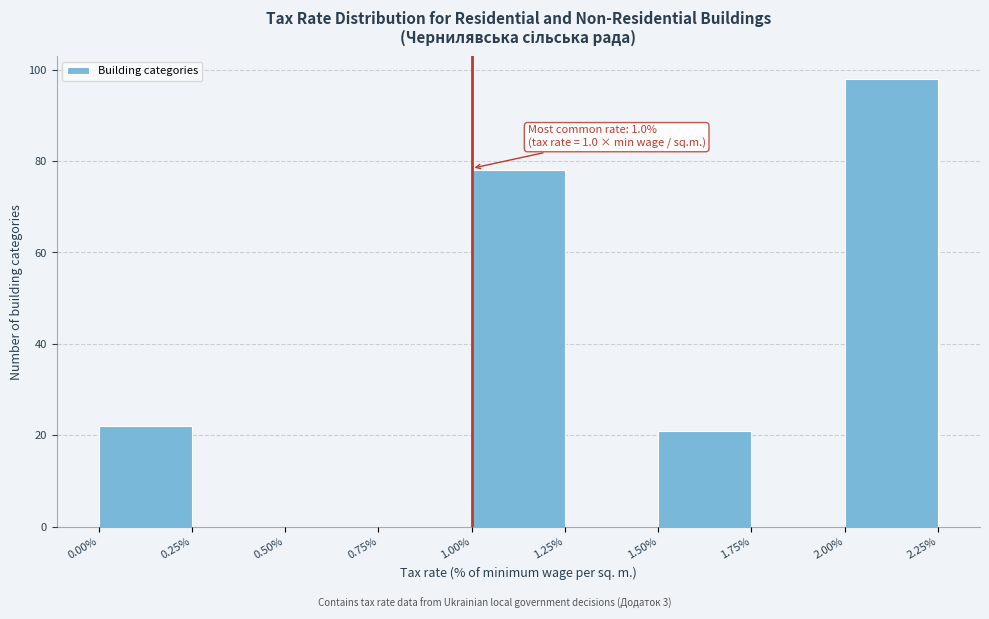

Which range on the x-axis has the tallest bar?

2.00% to 2.25%